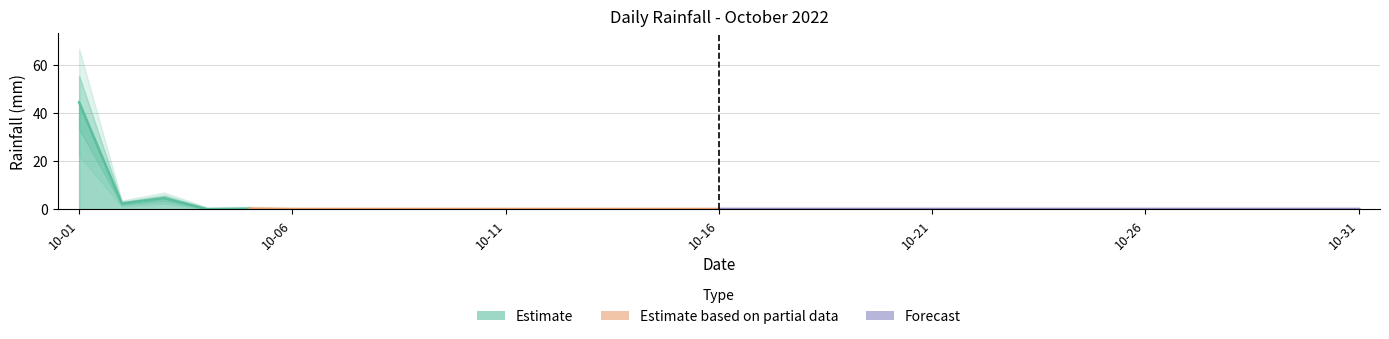

List the labels in order of value, largest first.

2022-10-01, 2022-10-03, 2022-10-02, 2022-10-05, 2022-10-04, 2022-10-06, 2022-10-07, 2022-10-08, 2022-10-09, 2022-10-10, 2022-10-11, 2022-10-12, 2022-10-13, 2022-10-14, 2022-10-15, 2022-10-16, 2022-10-17, 2022-10-18, 2022-10-19, 2022-10-20, 2022-10-21, 2022-10-22, 2022-10-23, 2022-10-24, 2022-10-25, 2022-10-26, 2022-10-27, 2022-10-28, 2022-10-29, 2022-10-30, 2022-10-31